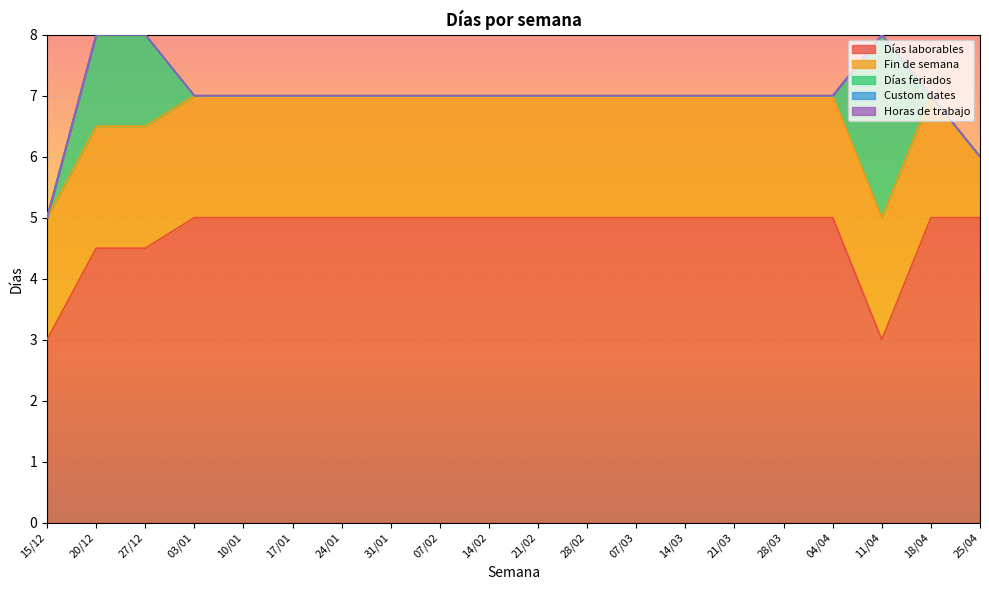

Reading left to right, transcribe all the data shown in this chart.

Días laborables: 3.0	4.5	4.5	5.0	5.0	5.0	5.0	5.0	5.0	5.0	5.0	5.0	5.0	5.0	5.0	5.0	5.0	3.0	5.0	5.0
Fin de semana: 2.0	2.0	2.0	2.0	2.0	2.0	2.0	2.0	2.0	2.0	2.0	2.0	2.0	2.0	2.0	2.0	2.0	2.0	2.0	1.0
Días feriados: 0.0	1.5	1.5	0.0	0.0	0.0	0.0	0.0	0.0	0.0	0.0	0.0	0.0	0.0	0.0	0.0	0.0	3.0	0.0	0.0
Custom dates: 0.0	0.0	0.0	0.0	0.0	0.0	0.0	0.0	0.0	0.0	0.0	0.0	0.0	0.0	0.0	0.0	0.0	0.0	0.0	0.0
Horas de trabajo: 0.0	0.0	0.0	0.0	0.0	0.0	0.0	0.0	0.0	0.0	0.0	0.0	0.0	0.0	0.0	0.0	0.0	0.0	0.0	0.0